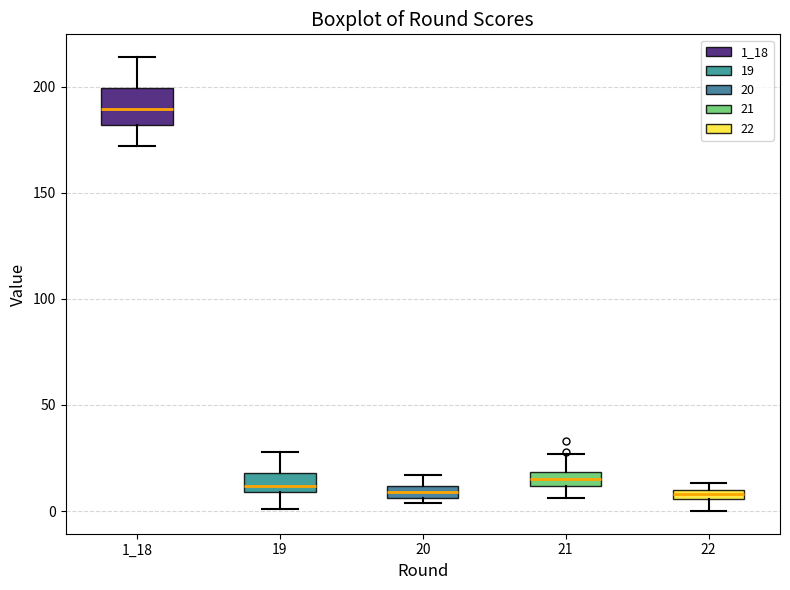

Comparing the boxes themselves (not the whiskers), which one is the tallest?

1_18